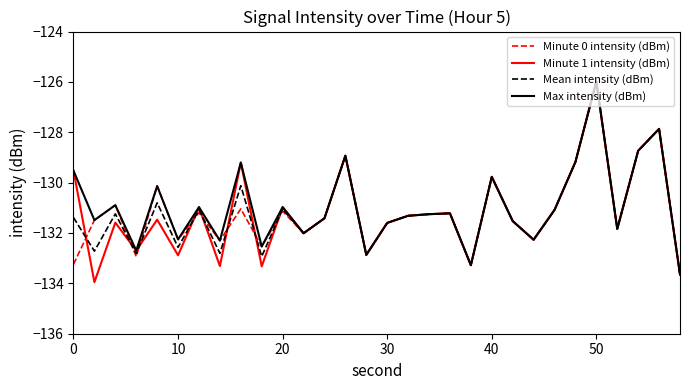

What is the highest value of the Minute 0 intensity (dBm) series?

-126.0